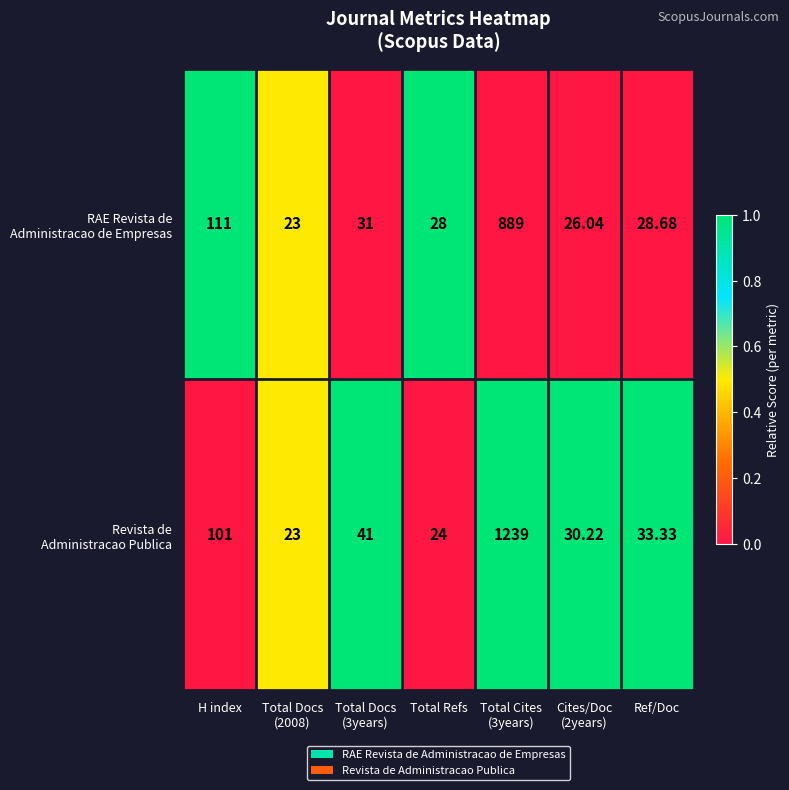

Which category has the lowest value across all series?

Total Docs
(2008)